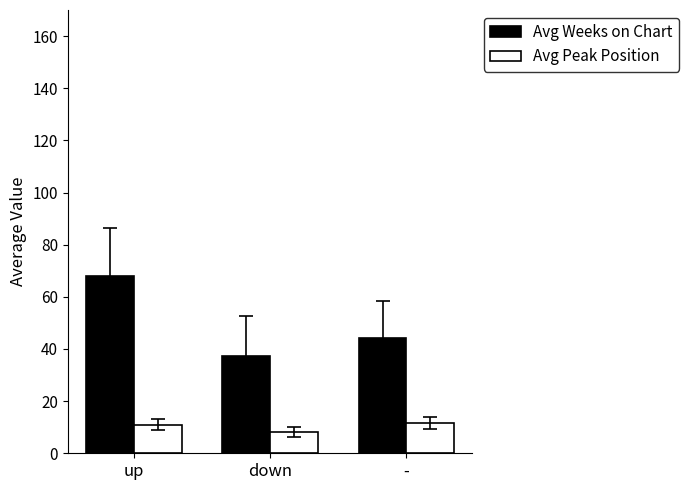

At which label does Avg Weeks on Chart reach its peak?

up